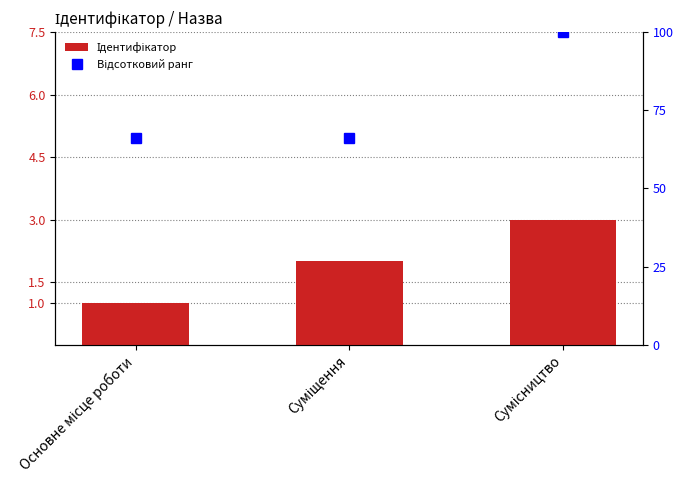

What is the maximum value shown in the chart?

100